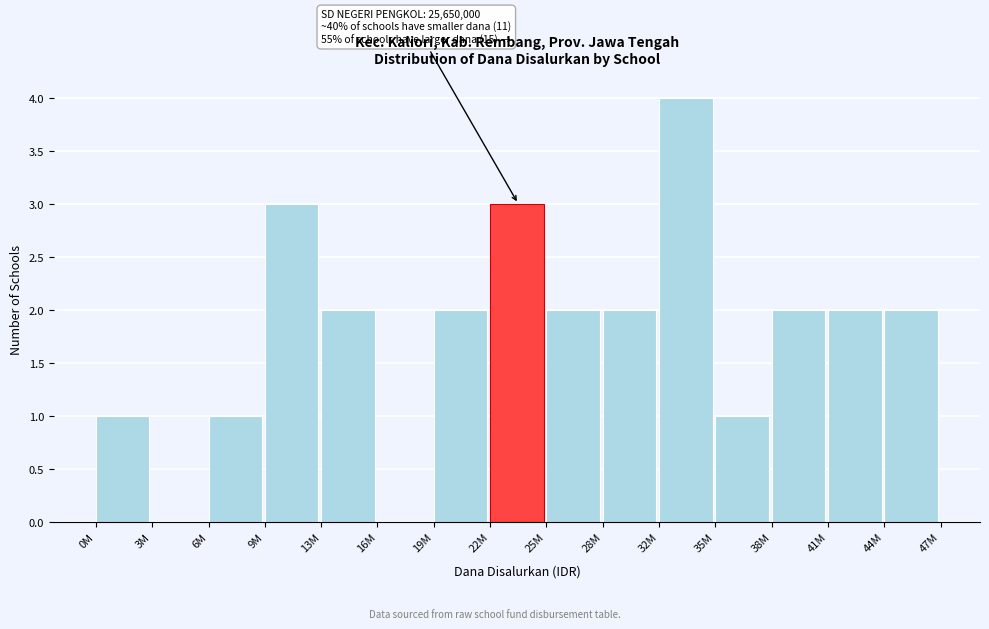

Reading right to left, transcribe all the data shown in this chart.

44M=2	41M=2	38M=2	35M=1	32M=4	28M=2	25M=2	22M=3	19M=2	16M=0	13M=2	9M=3	6M=1	3M=0	0M=1